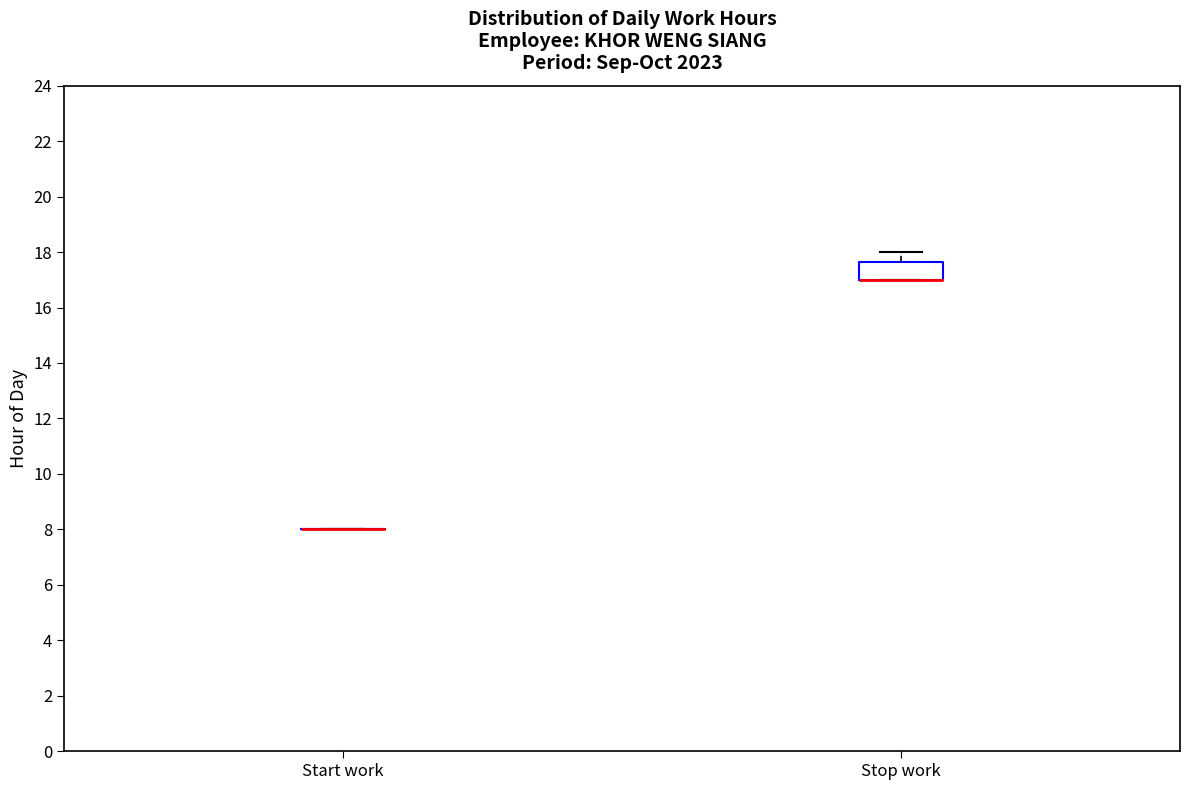

Reading left to right, transcribe this box plot: for each box, give where its median line is, the range the box spans, and where its two whiskers end, as read against the y-axis. The values are not printed on the chart, so give them approximately, as read against the axis.

Start work: box collapsed to a line at 8.0, whiskers 8.0 to 8.0
Stop work: median 17.0 (drawn on the box's lower edge), box 17.0 to 17.6, whiskers 17.0 to 18.0